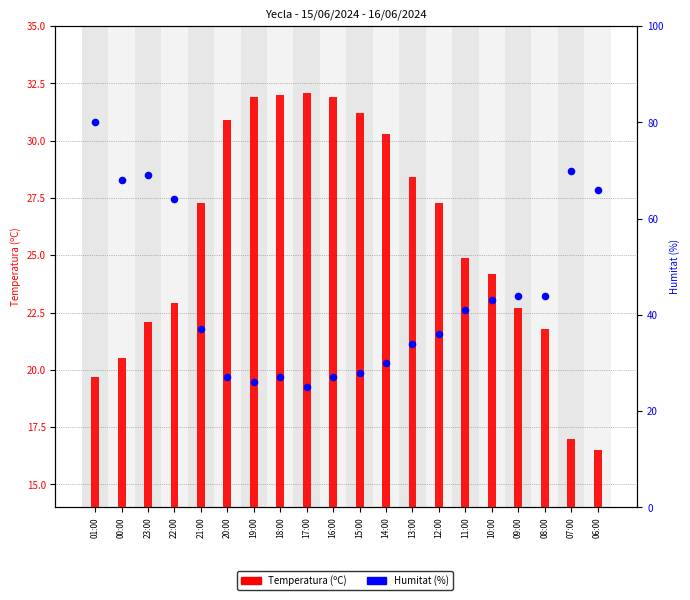

At how many categories does at least one series exceed 41?

9